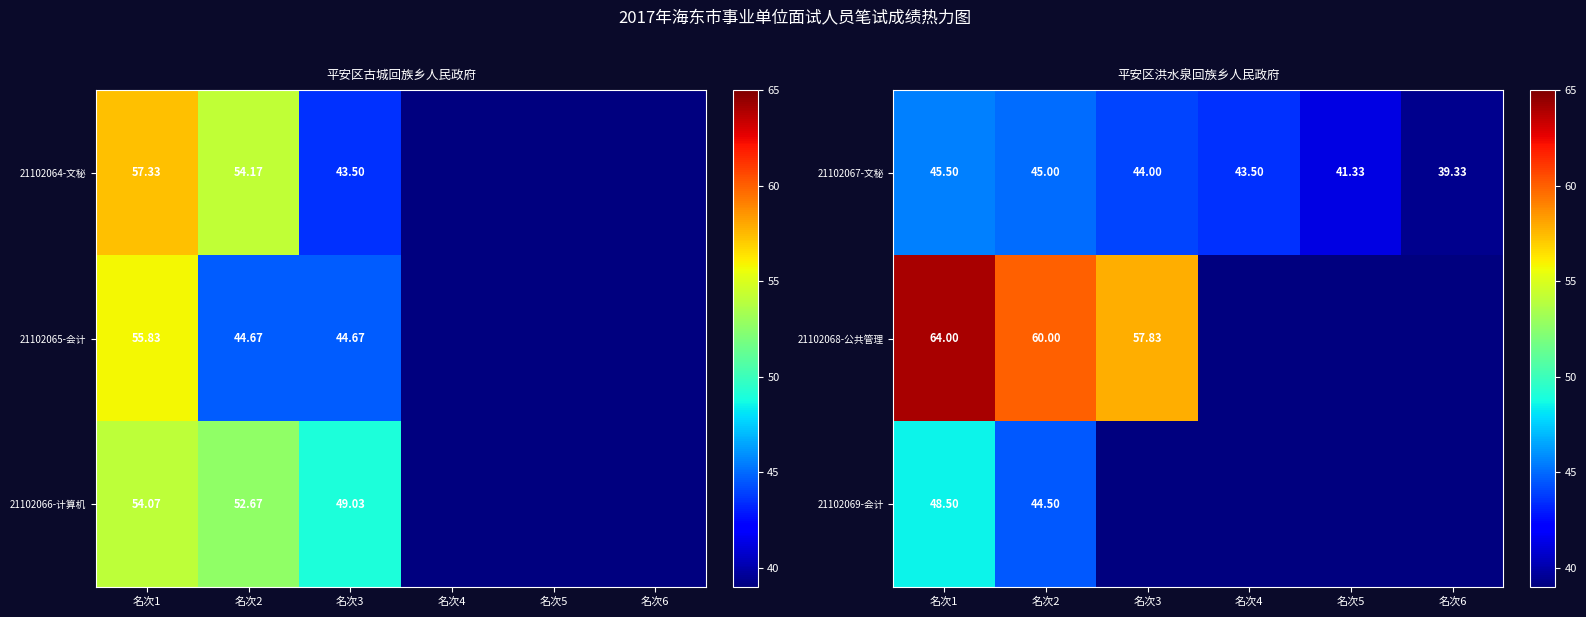

What is the sum of all 21102068-公共管理 values?

181.8